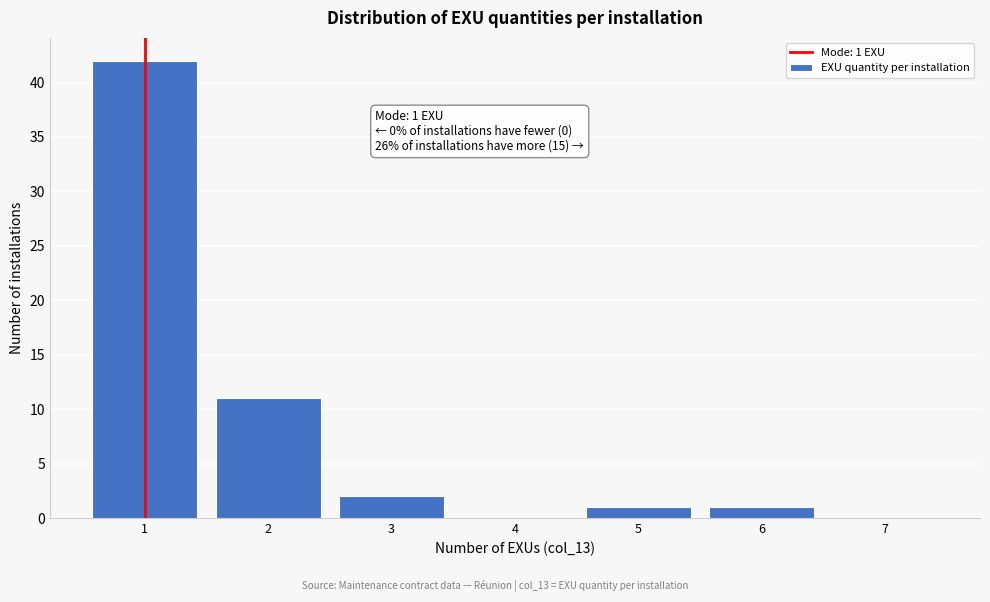

Which range on the x-axis has the tallest bar?

0.5 to 1.5